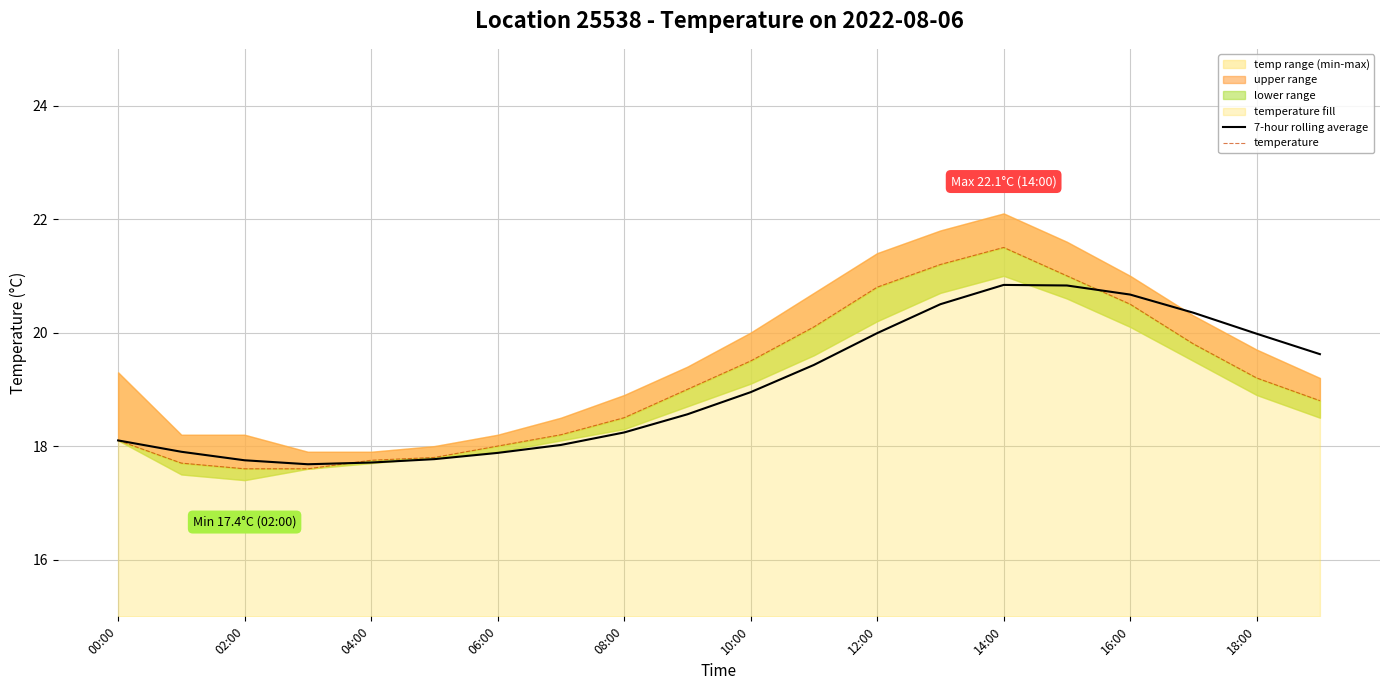

How many interior local peaks does the temperature series have?

1